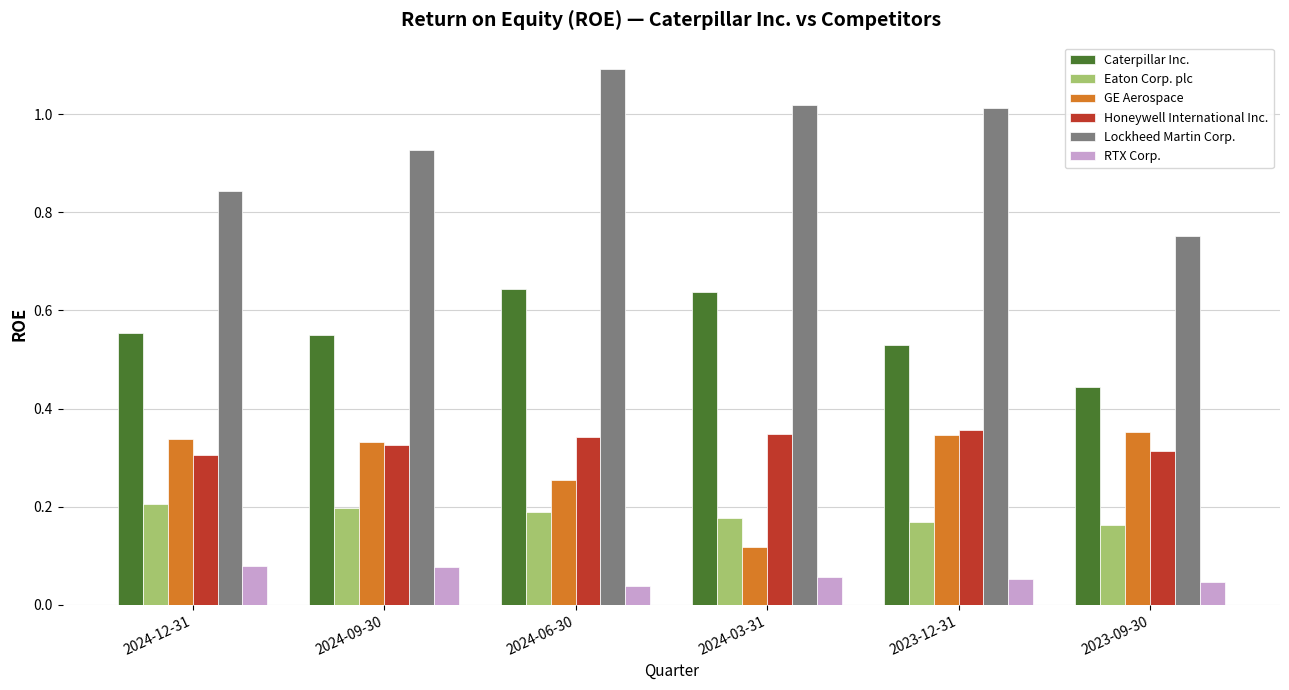

Rank the series at 2024-03-31 from highest to lowest value.

Lockheed Martin Corp., Caterpillar Inc., Honeywell International Inc., Eaton Corp. plc, GE Aerospace, RTX Corp.